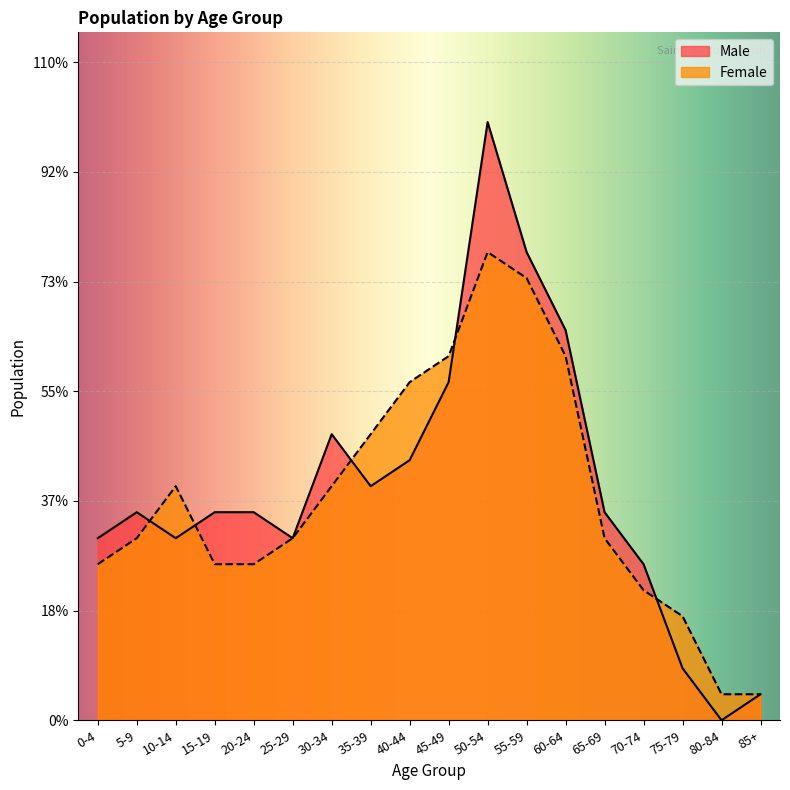

Reading right to left, transcribe all the data shown in this chart.

Male: 85+=5	80-84=0	75-79=10	70-74=30	65-69=40	60-64=75	55-59=90	50-54=115	45-49=65	40-44=50	35-39=45	30-34=55	25-29=35	20-24=40	15-19=40	10-14=35	5-9=40	0-4=35
Female: 85+=5	80-84=5	75-79=20	70-74=25	65-69=35	60-64=70	55-59=85	50-54=90	45-49=70	40-44=65	35-39=55	30-34=45	25-29=35	20-24=30	15-19=30	10-14=45	5-9=35	0-4=30